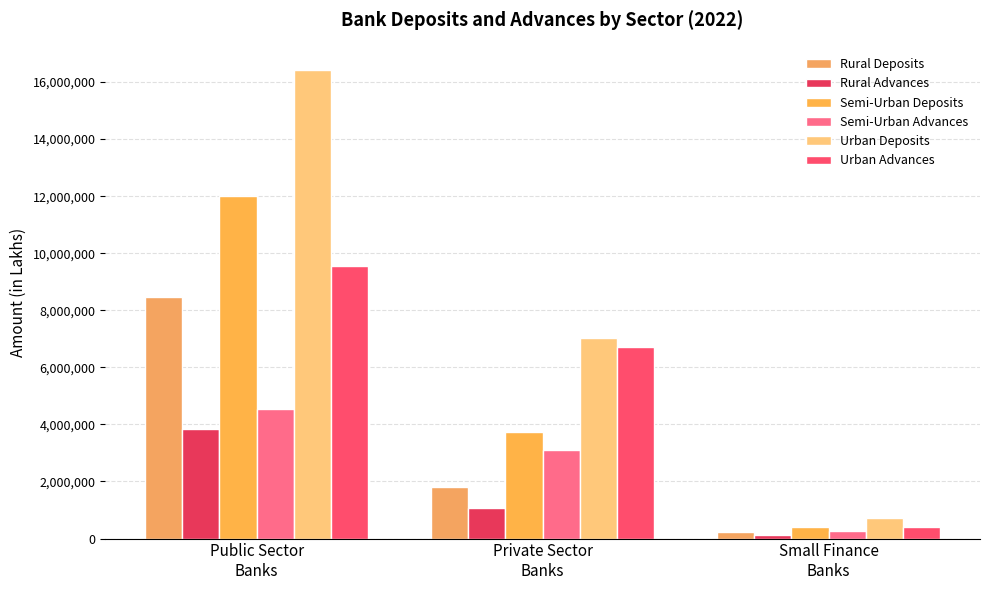

What is the greatest value displayed?

16415410.3